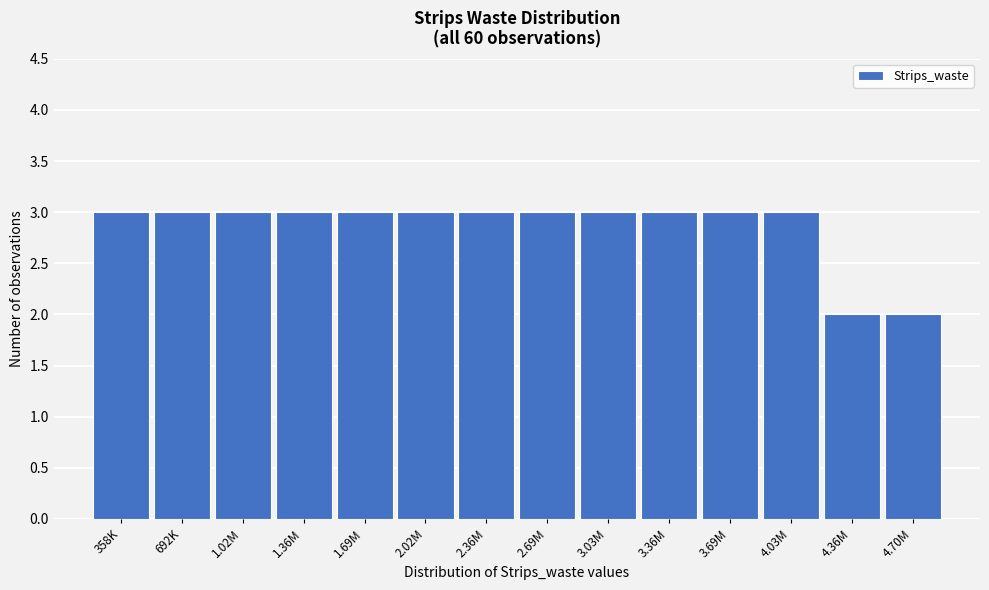

Reading left to right, what are all the values shown in this chart?

3	3	3	3	3	3	3	3	3	3	3	3	2	2